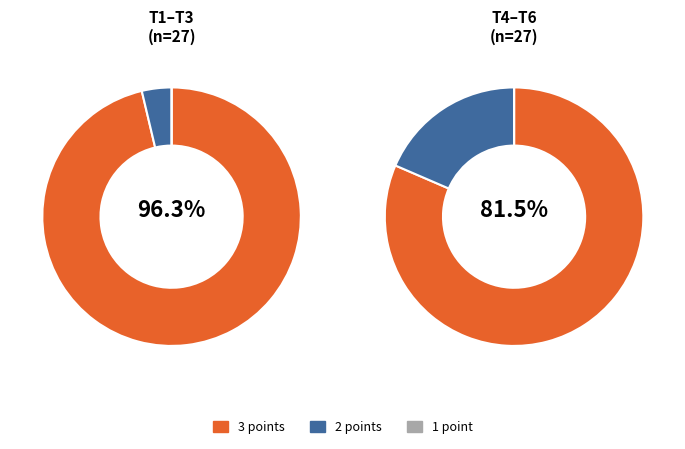

Between T5 and T2, which is larger?

T2